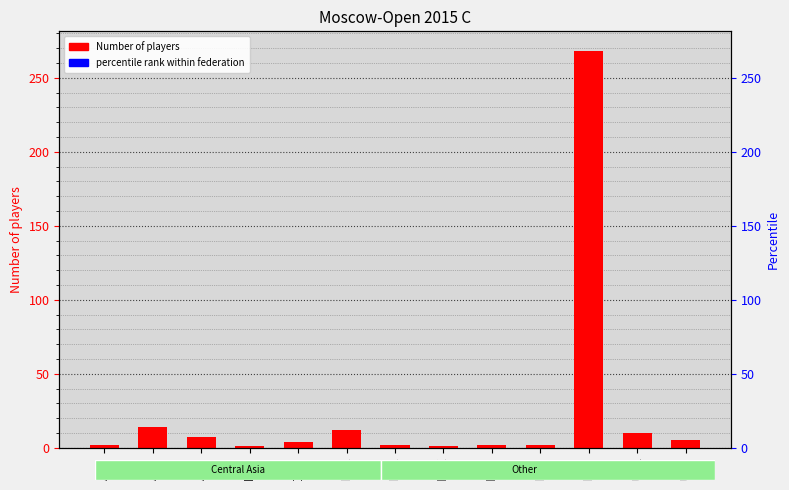

Are the bars horizontal?

No